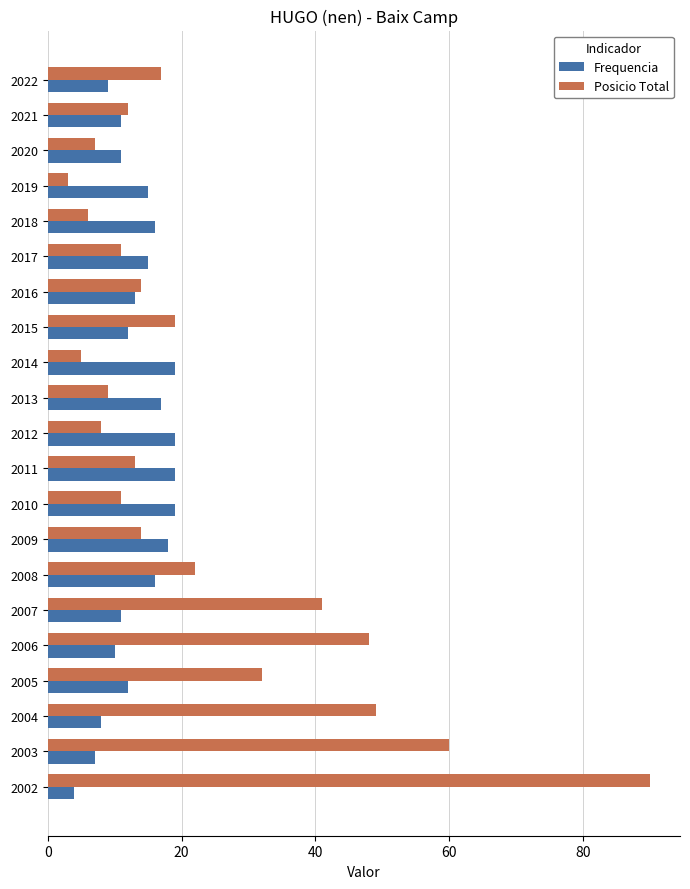

What are all the series names shown in the legend?

Frequencia, Posicio Total